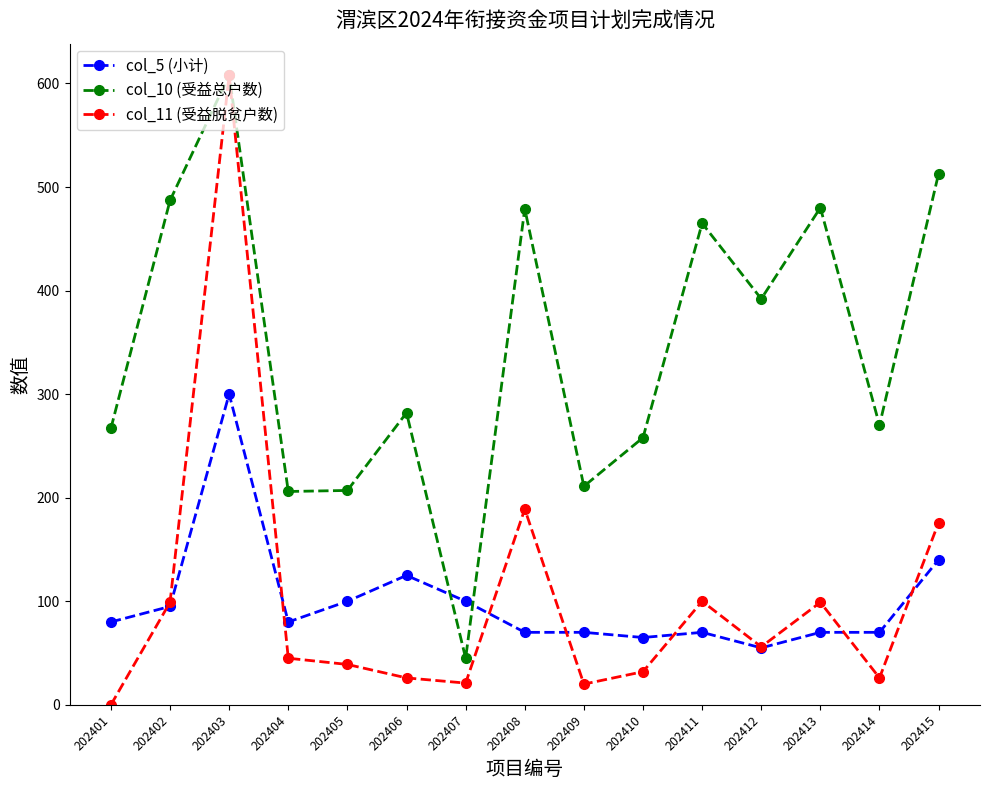

What is the difference between the maximum and minimum values in the col_11 (受益脱贫户数) series?

608.0